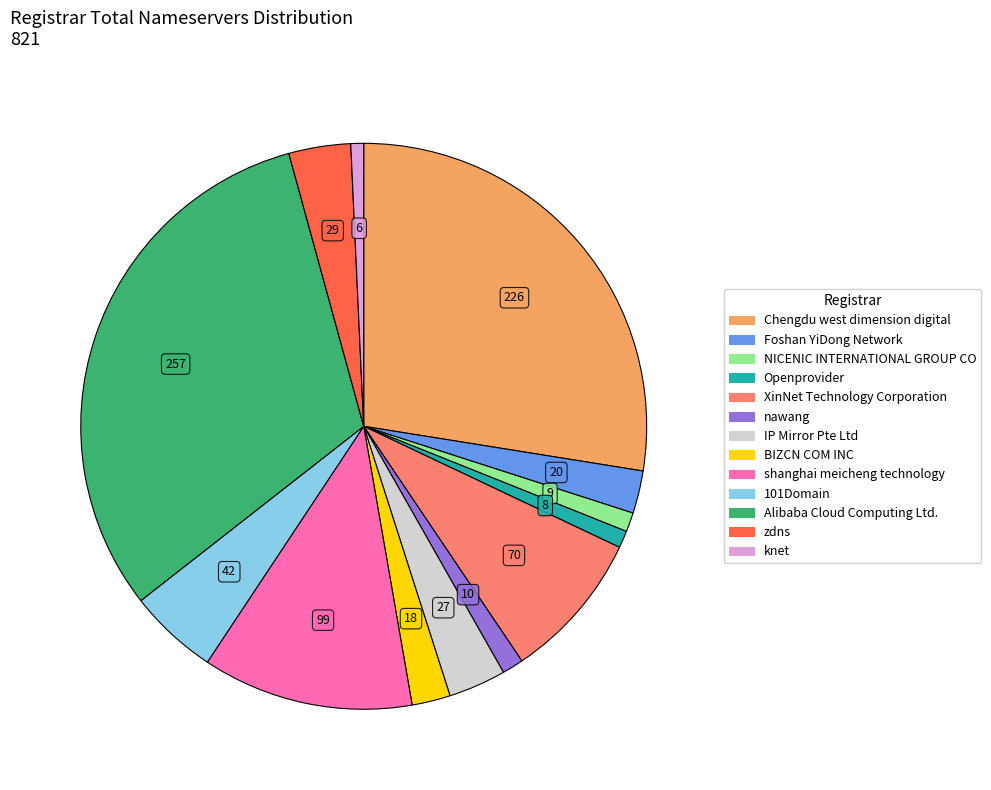

Do BIZCN COM INC and Chengdu west dimension digital together represent more than half of the pie?

No